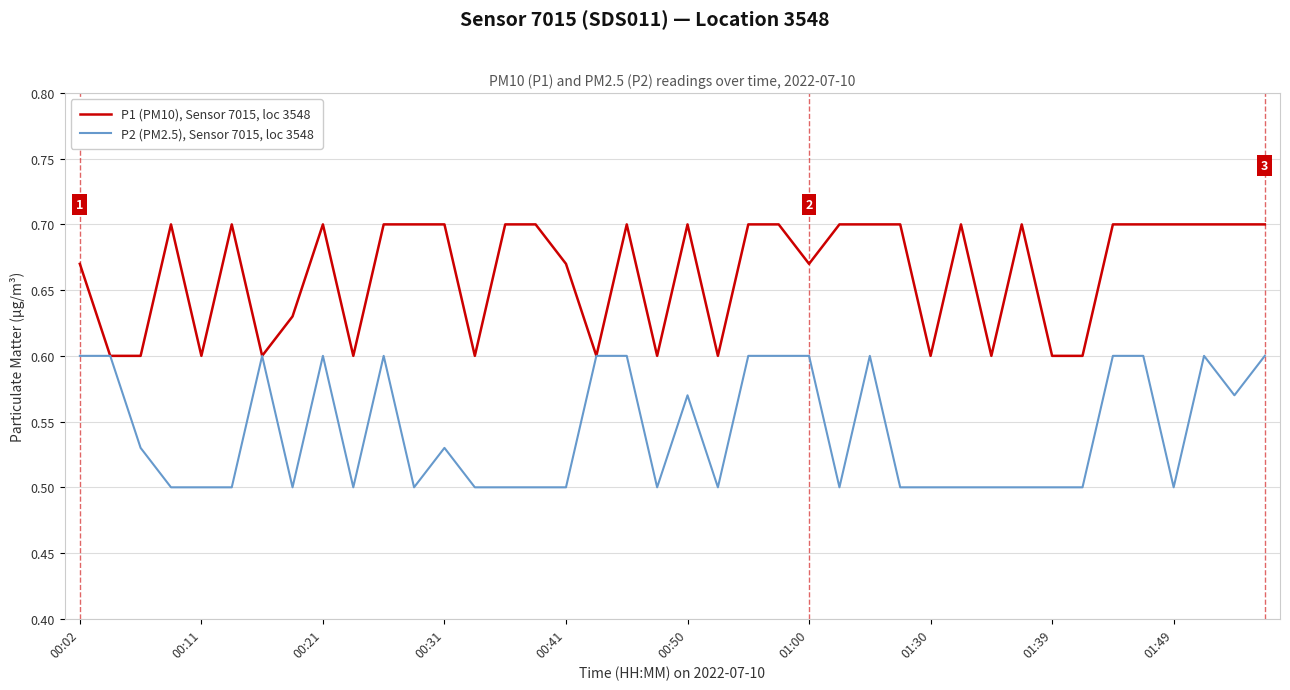

Rank the series by their maximum value, from highest to lowest.

P1 (PM10), Sensor 7015, loc 3548, P2 (PM2.5), Sensor 7015, loc 3548